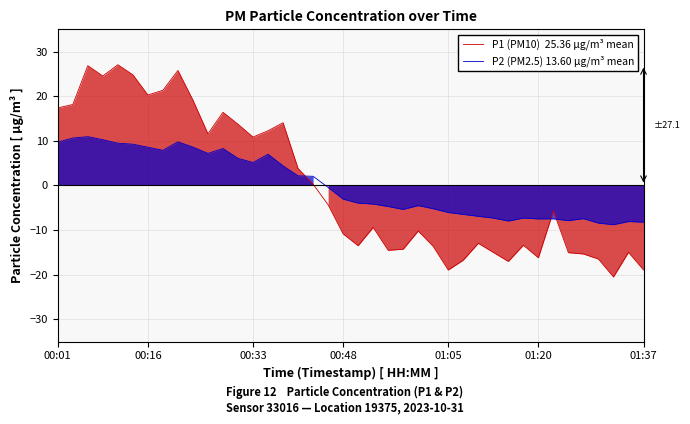

The P2 (PM2.5) 13.60 µg/m³ mean series shows -3.4 at 34. True or false?

False